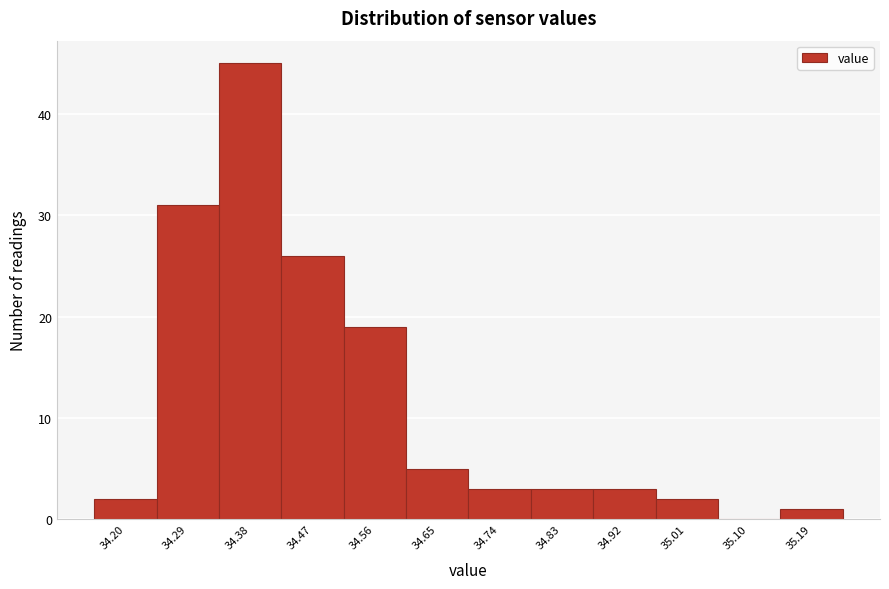

Reading left to right, list every bar in this chart as the range it spans on the x-axis followed by its height. Neither the bar edges nor the heights are printed on the chart, so give them approximately, as read against the axes.

34.155 to 34.245: 2
34.245 to 34.335: 31
34.335 to 34.425: 45
34.425 to 34.515: 26
34.515 to 34.605: 19
34.605 to 34.695: 5
34.695 to 34.785: 3
34.785 to 34.875: 3
34.875 to 34.965: 3
34.965 to 35.055: 2
35.055 to 35.145: 0
35.145 to 35.235: 1